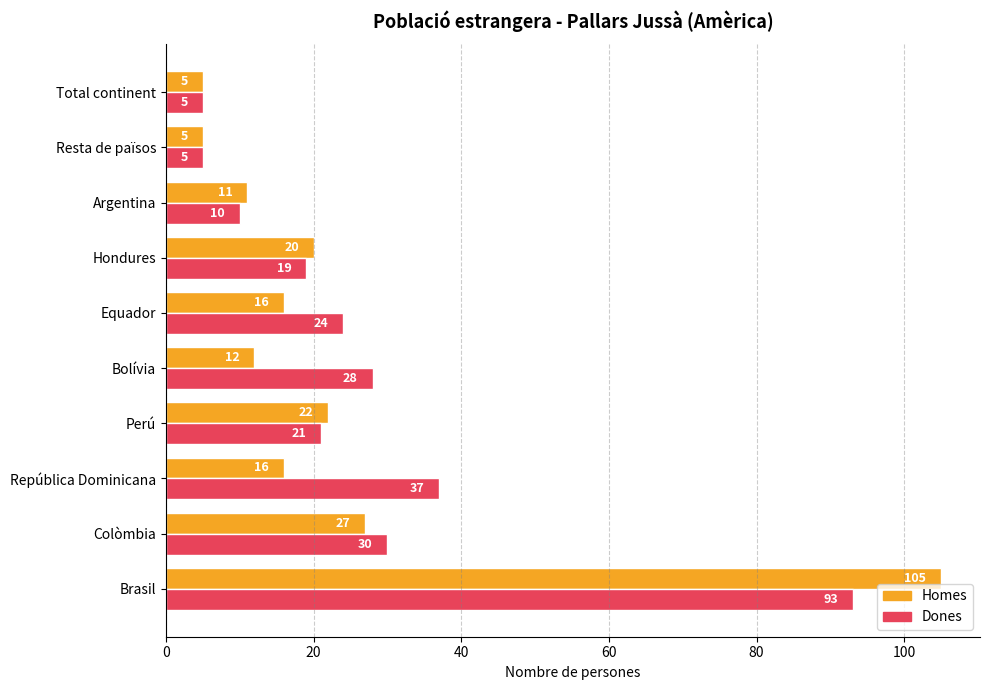

List the series in order of their peak value, highest first.

Homes, Dones